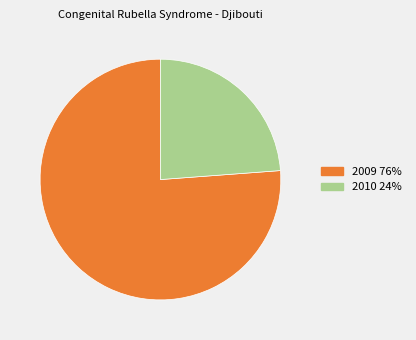

Is the sum of 2010 24% and 2009 76% greater than half?

Yes